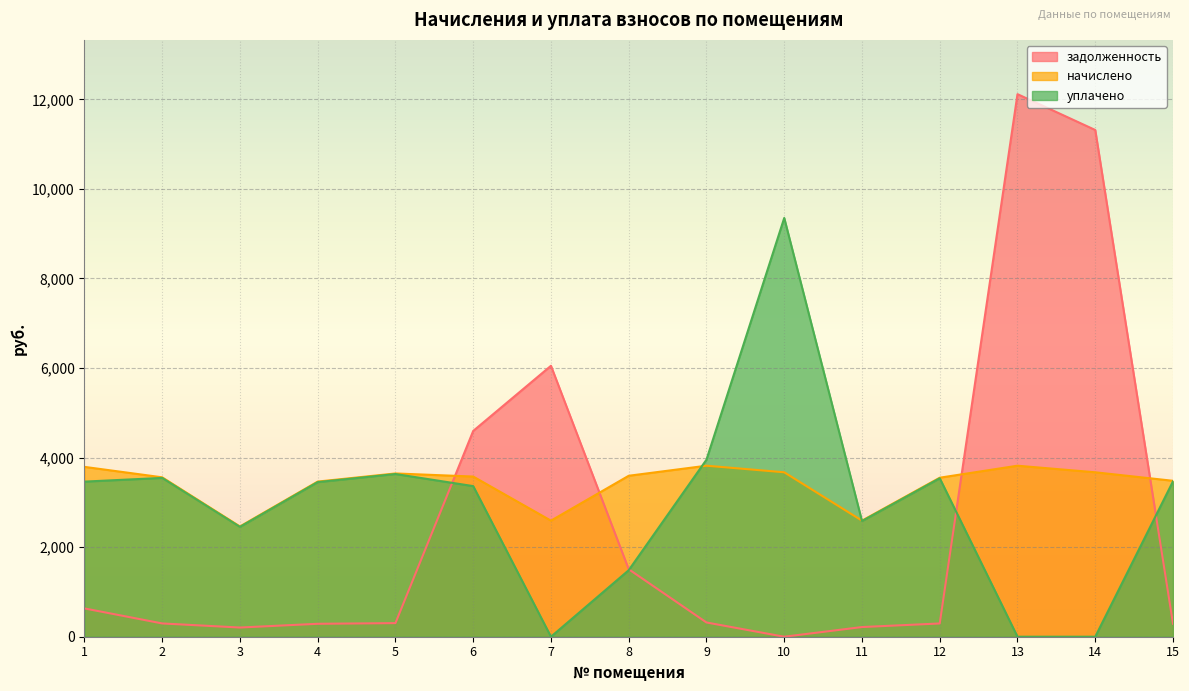

What is the sum of all начислено values?

51295.7